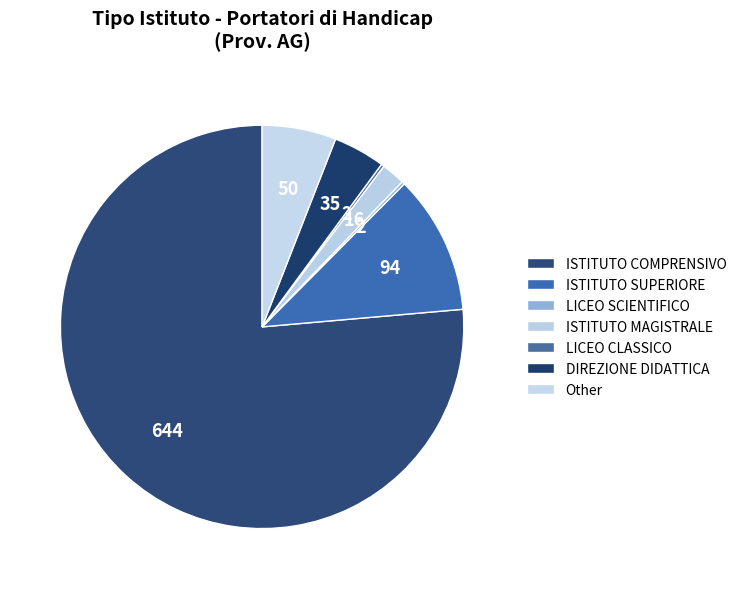

What is the ratio of the value at ISTITUTO SUPERIORE to the value at ISTITUTO MAGISTRALE?

5.9